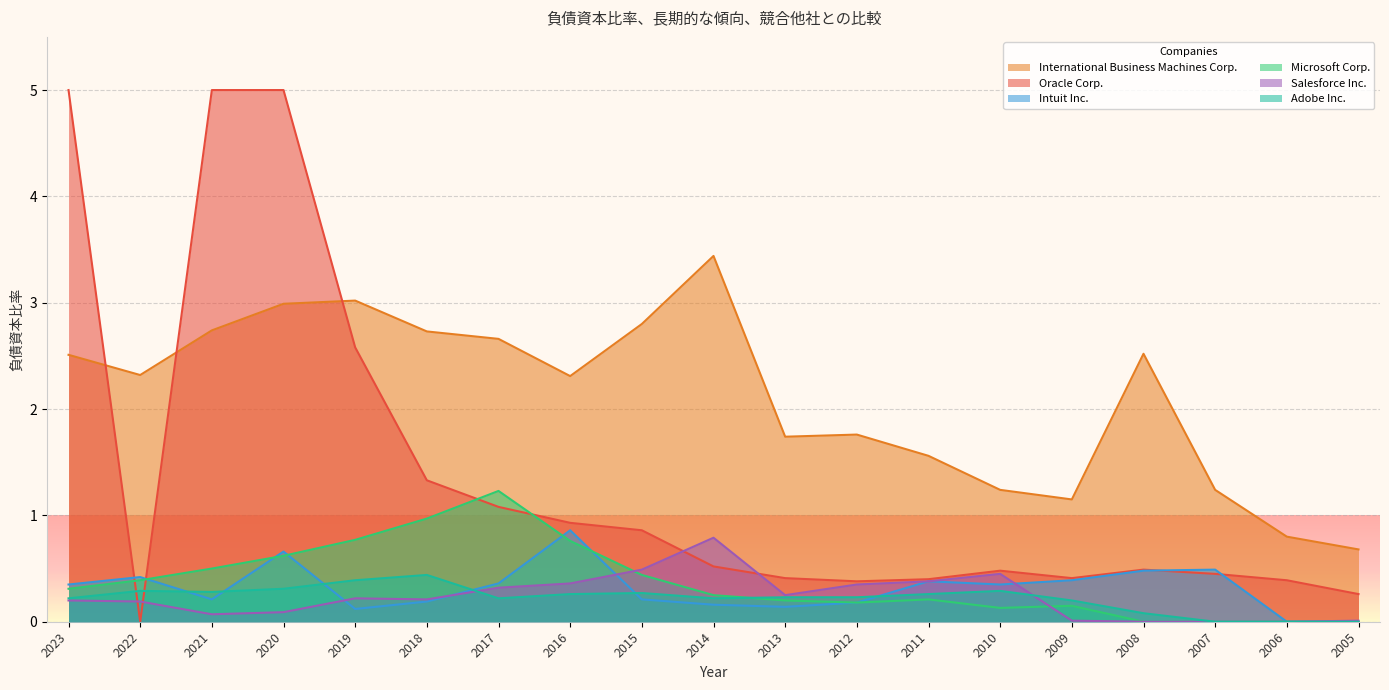

What is the total value across all series at 2006?

1.2